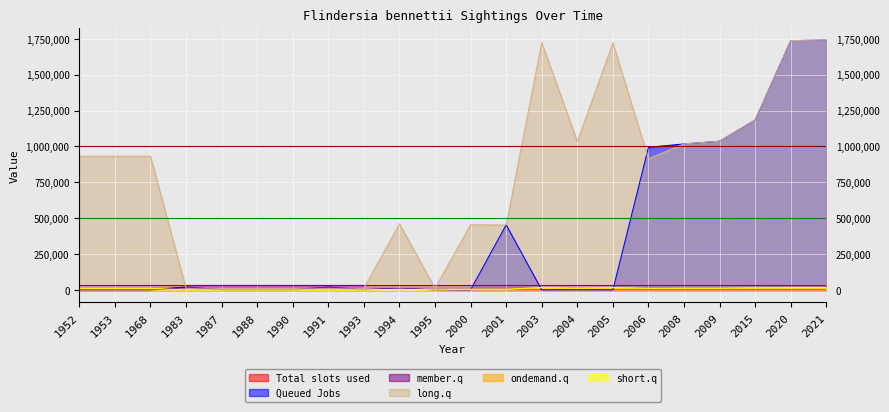

Which series has the largest total across all categories?

long.q